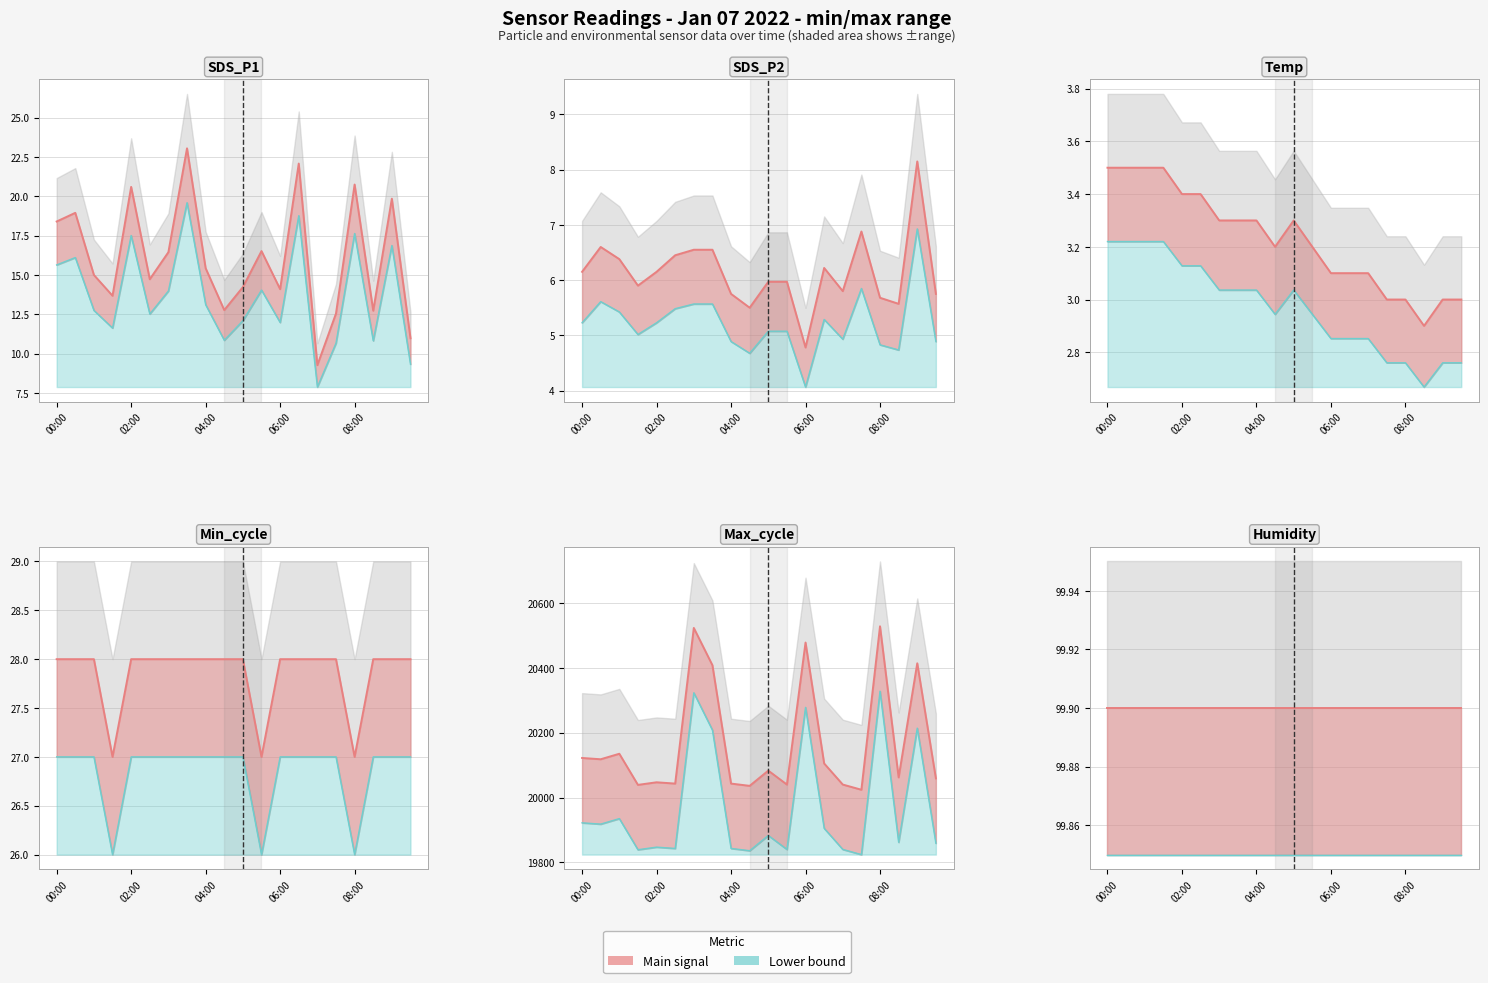

Is it true that Main signal equals 38.5 at 06:00?

False